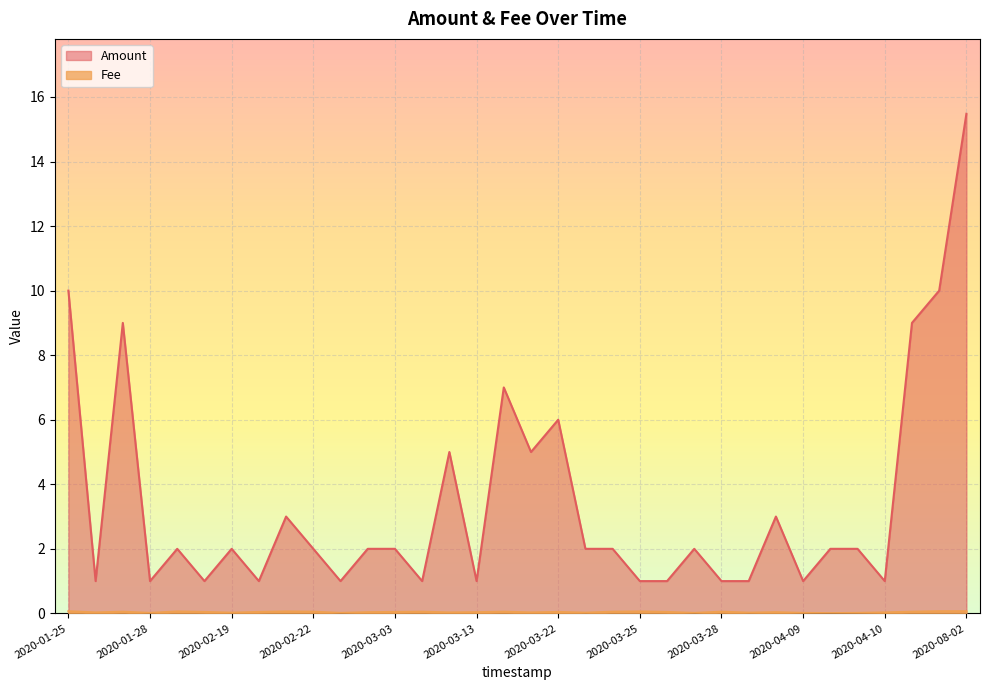

Is it true that Amount equals 7.0 at 2020-03-15?

True